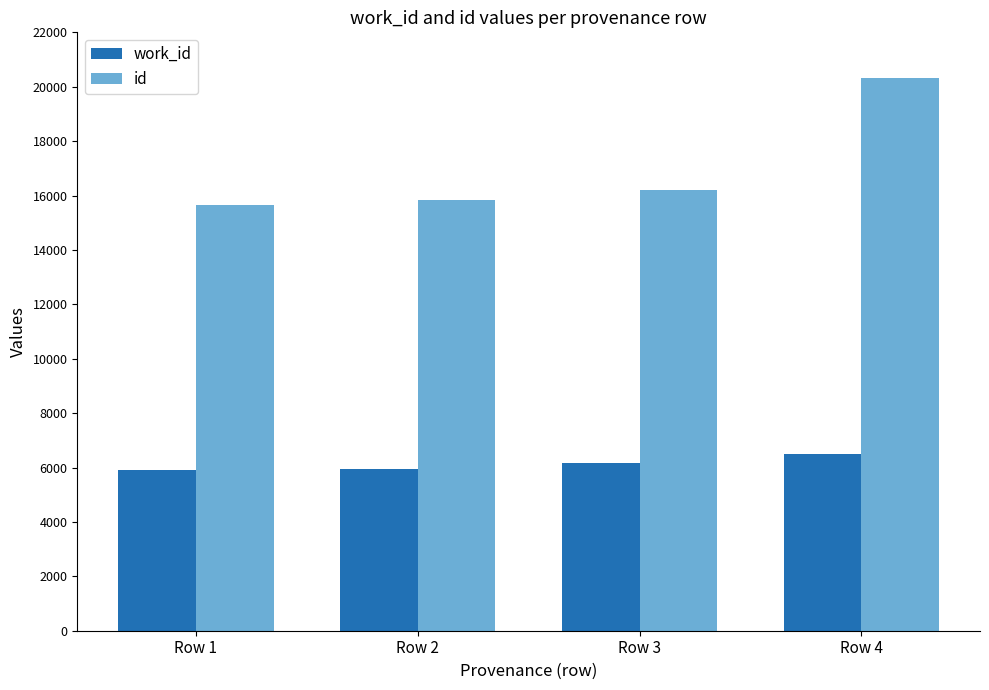

What is the difference between the maximum and second lowest values in the work_id series?

546